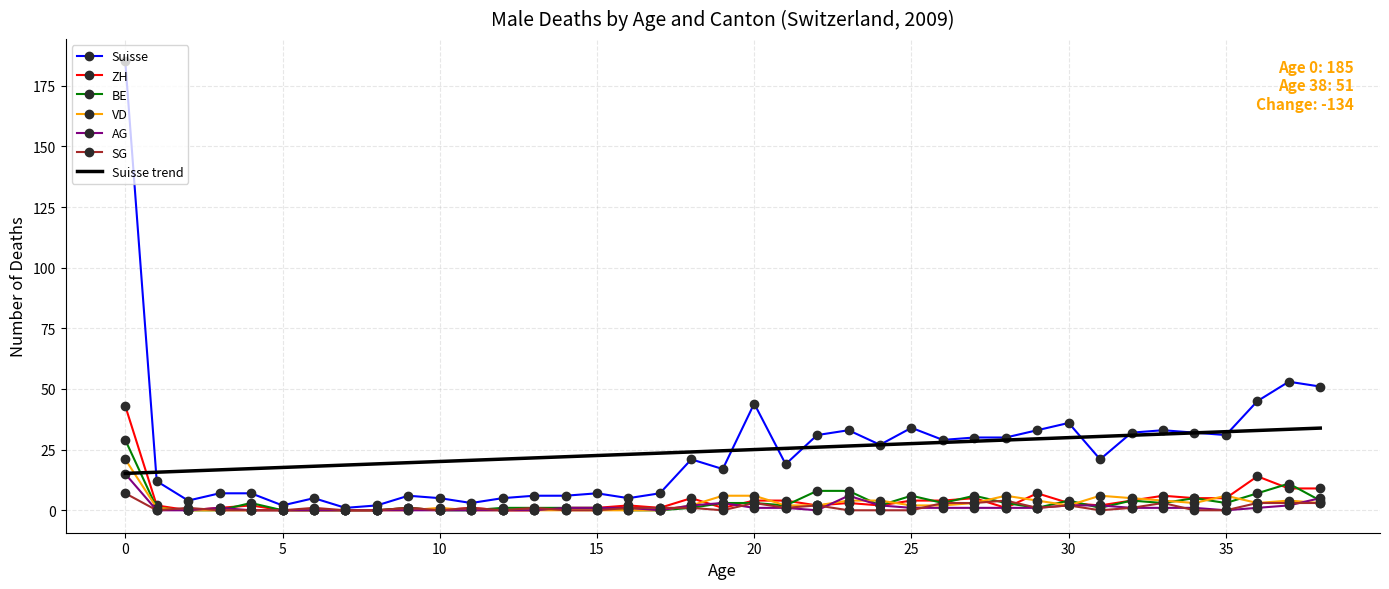

What is the highest value of the BE series?

29.0